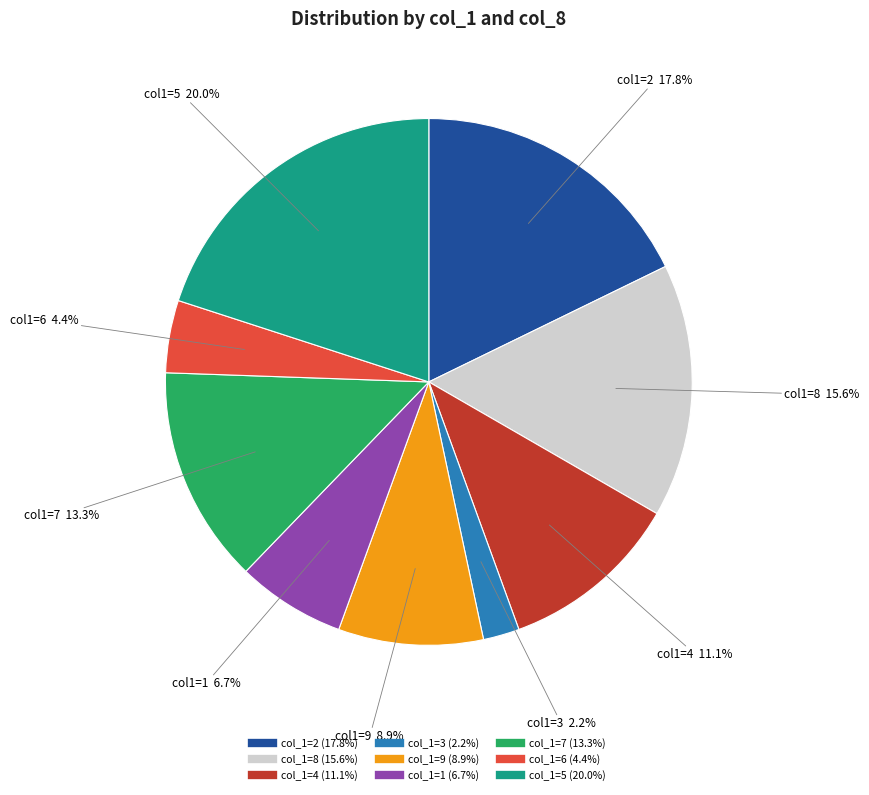

Is there a majority slice in this chart?

No